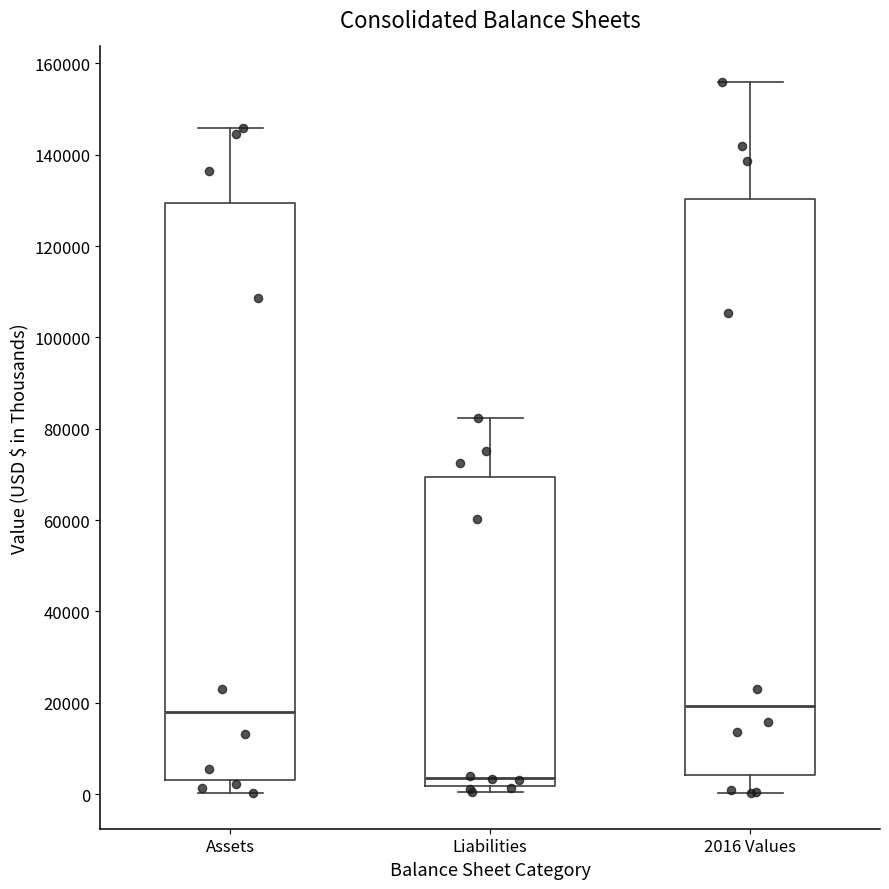

Reading left to right, transcribe this box plot: for each box, give where its median line is, the range the box spans, and where its two whiskers end, as read against the y-axis. The values are not printed on the chart, so give them approximately, as read against the axis.

Assets: median 18000, box 4000 to 130000, whiskers 0 to 146000
Liabilities: median 4000, box 2000 to 70000, whiskers 0 to 82000
2016 Values: median 20000, box 4000 to 130000, whiskers 0 to 156000